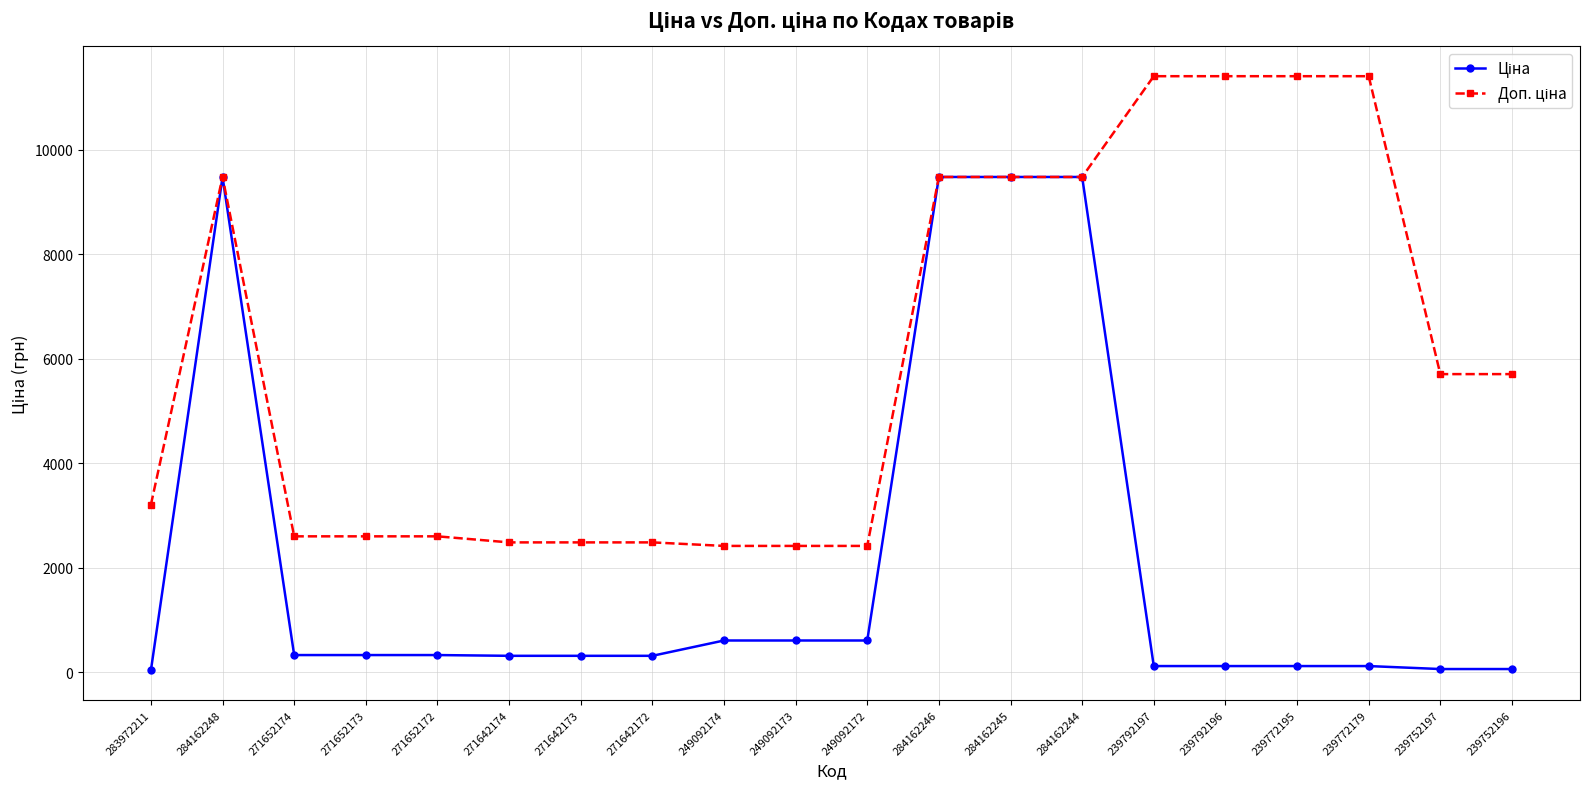

At how many categories does at least one series exceed 9778?

4